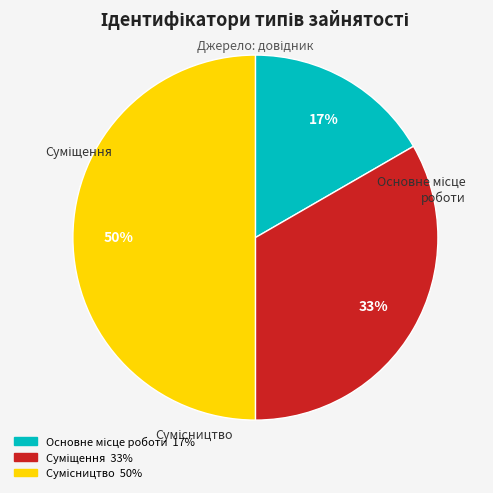

To the nearest percent, what is the average slice percentage?

33%